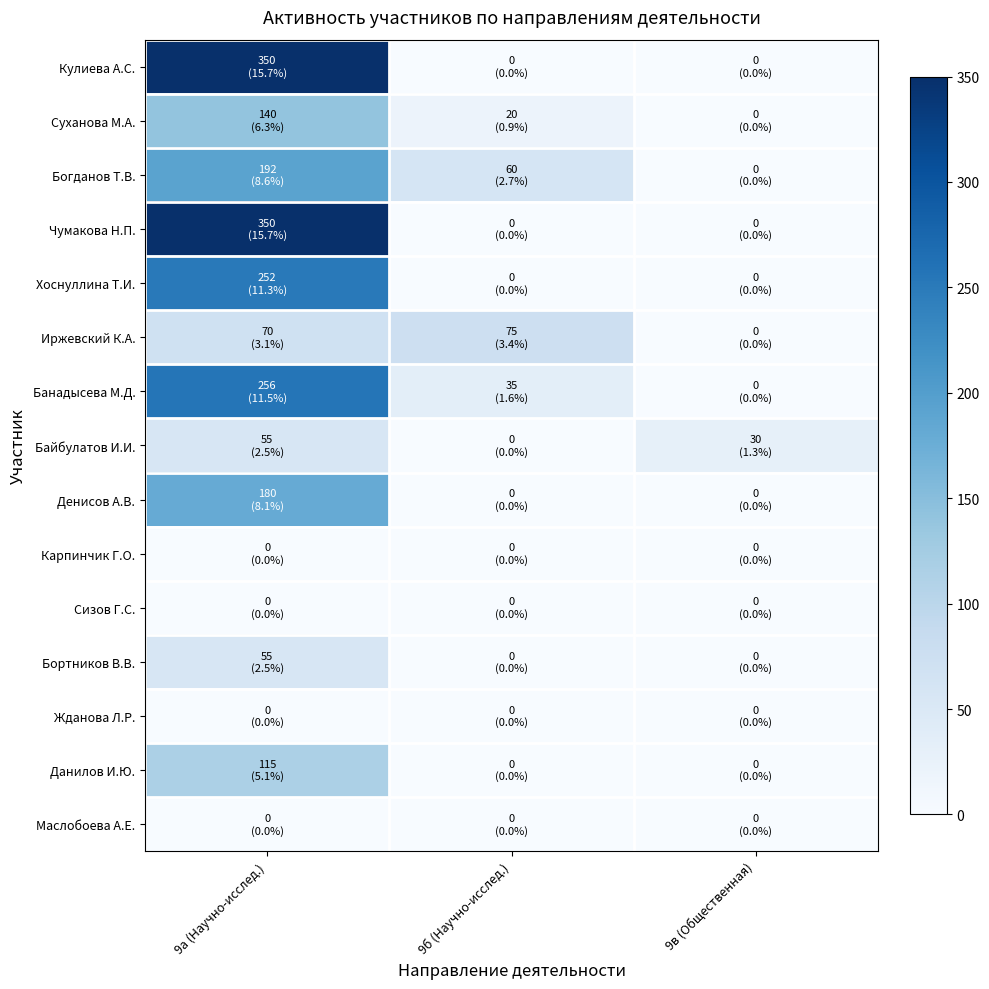

At which category is the sum across all series the highest?

9а (Научно-исслед.)